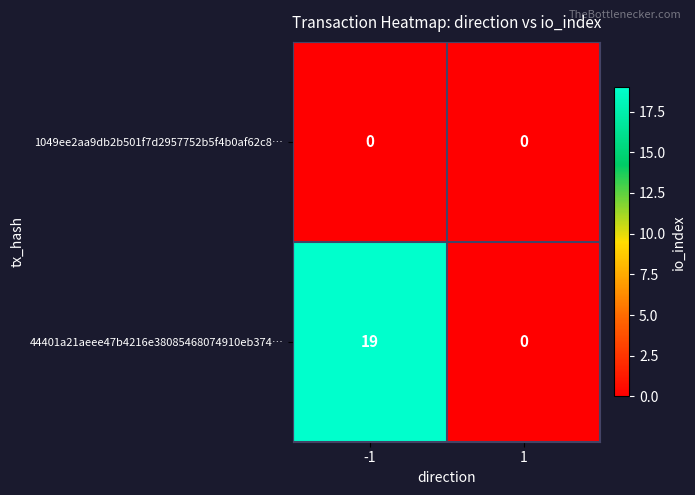

What is the difference between the 44401a21aeee47b4216e38085468074910eb374… values at 1 and -1?

19